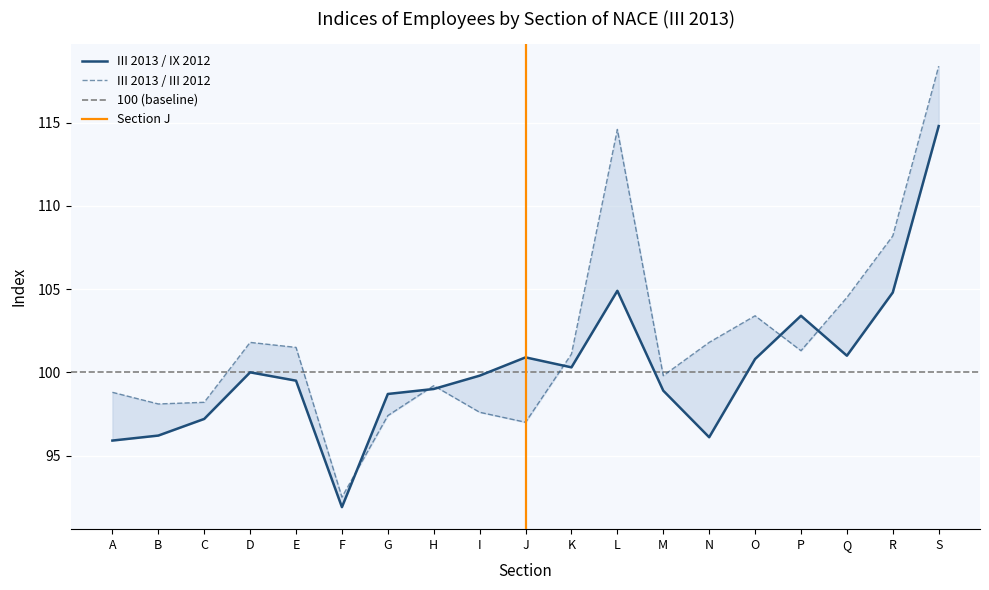

Which series ends up on top after the final intersection of III 2013 / IX 2012 and III 2013 / III 2012?

III 2013 / III 2012